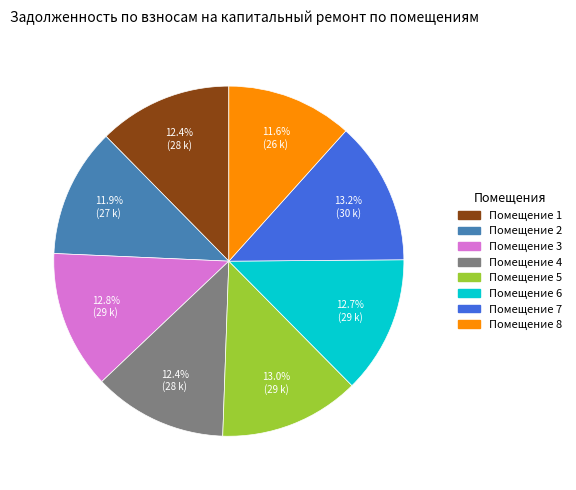

Does any single category account for the majority?

No